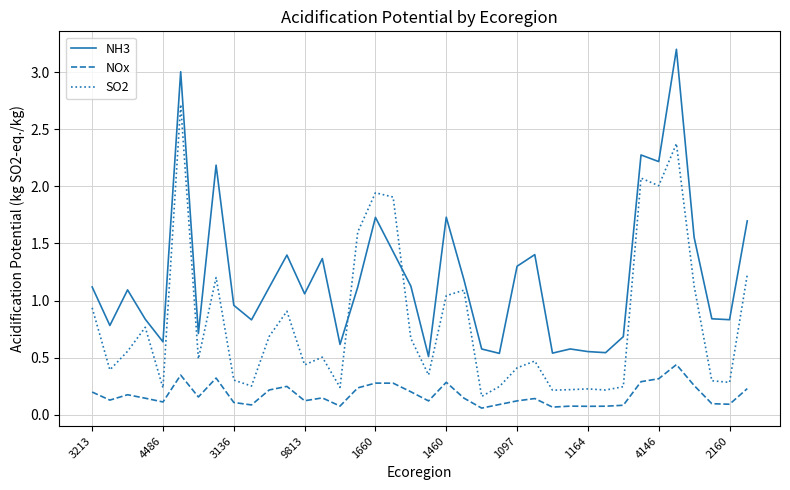

True or false: SO2 and NOx intersect in this chart.

False